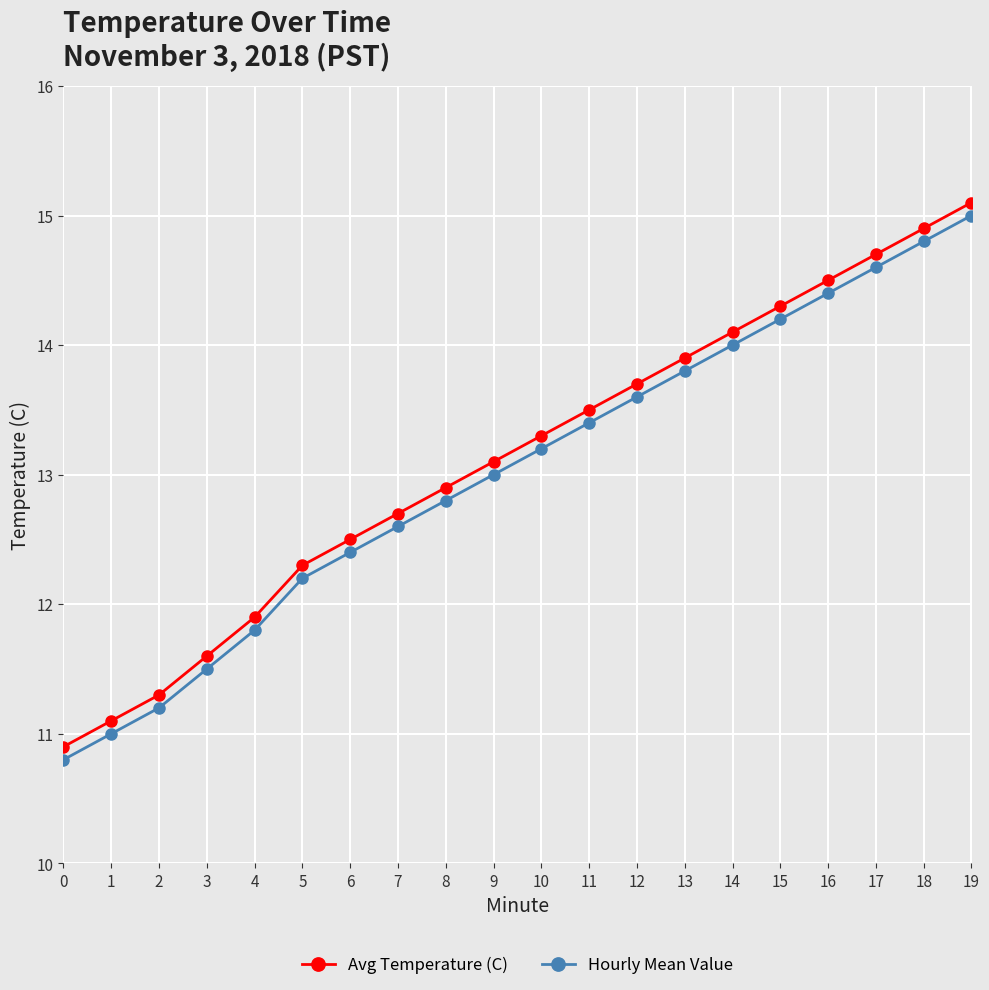

True or false: Avg Temperature (C) and Hourly Mean Value cross at least once.

False